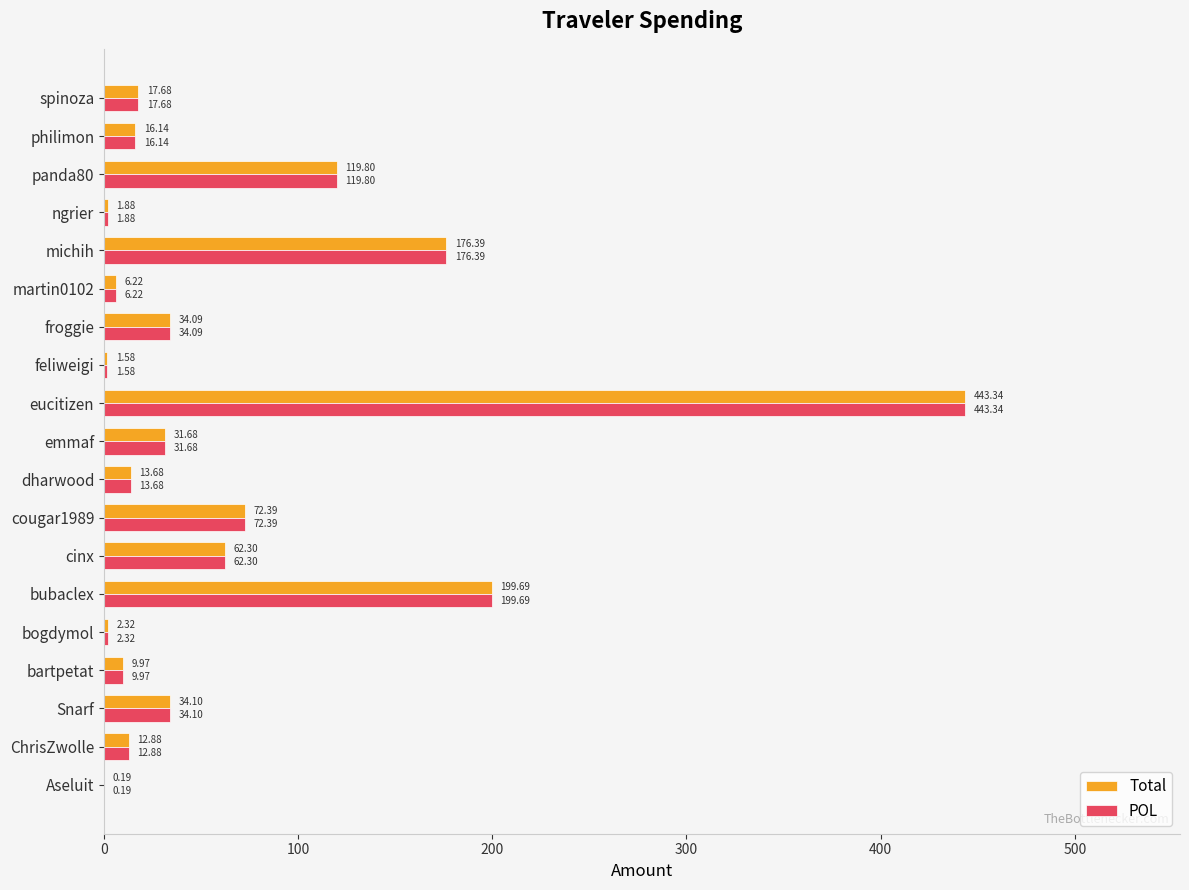

What is the total value across all series at spinoza?

35.4